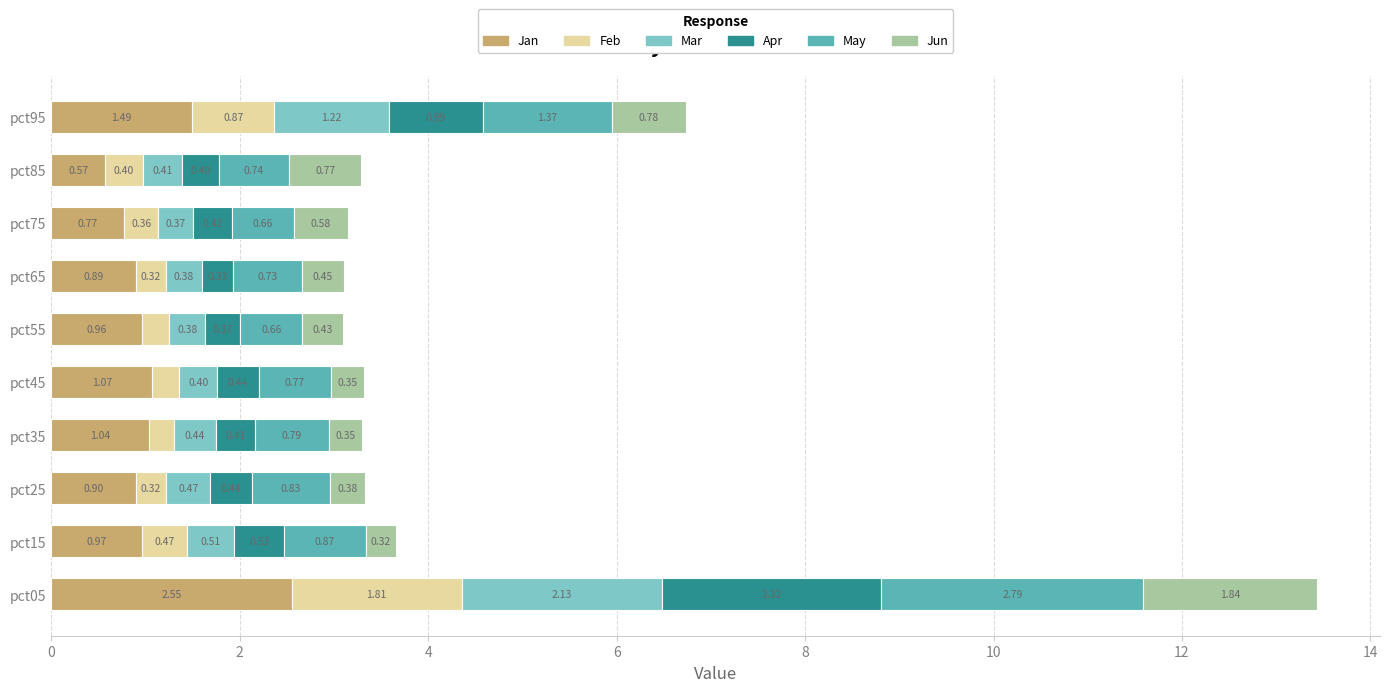

At which category is the sum across all series the highest?

pct05